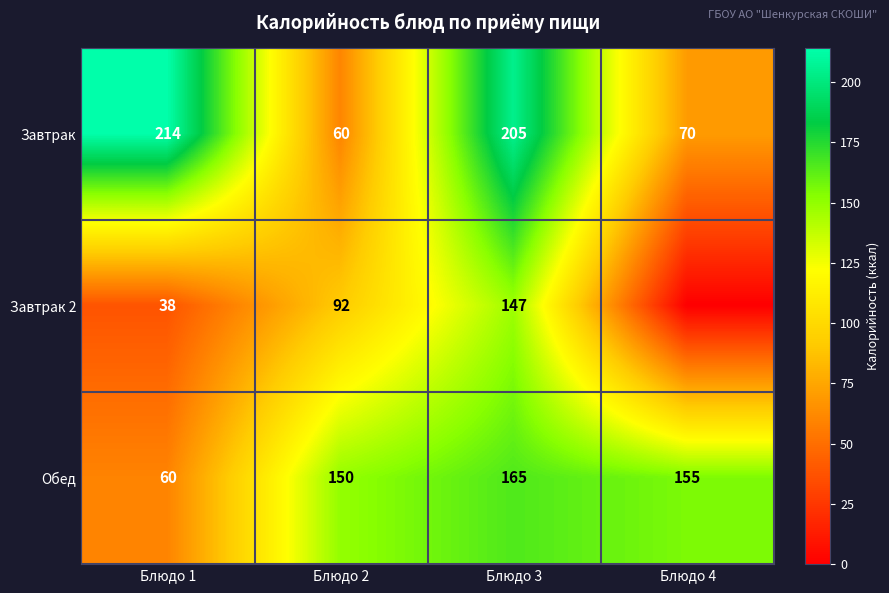

Where is Обед nearest to the value 112?

Блюдо 2